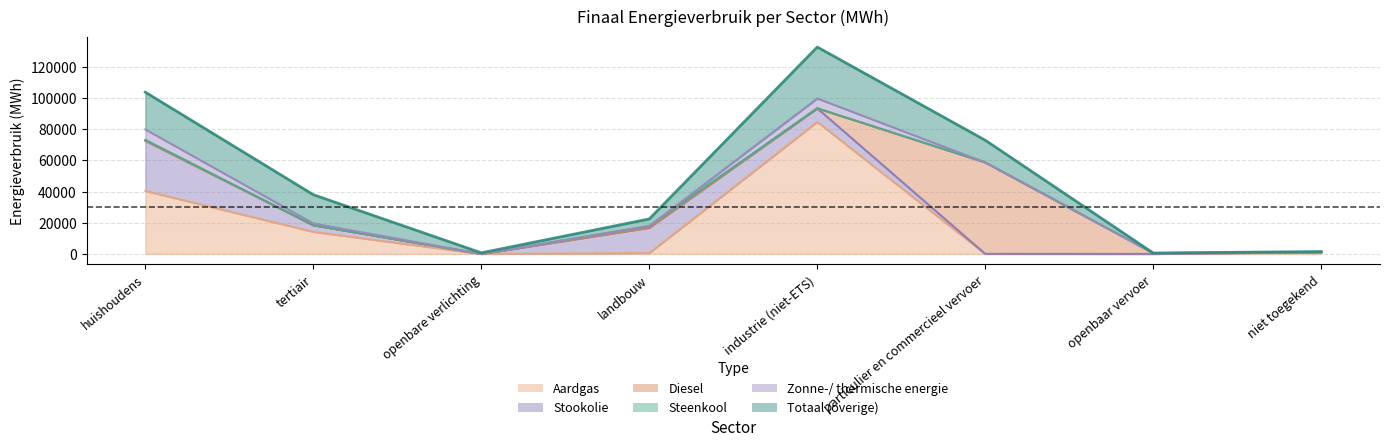

List the labels in order of Steenkool value, smallest first.

openbare verlichting, particulier en commercieel vervoer, openbaar vervoer, niet toegekend, tertiair, industrie (niet-ETS), huishoudens, landbouw